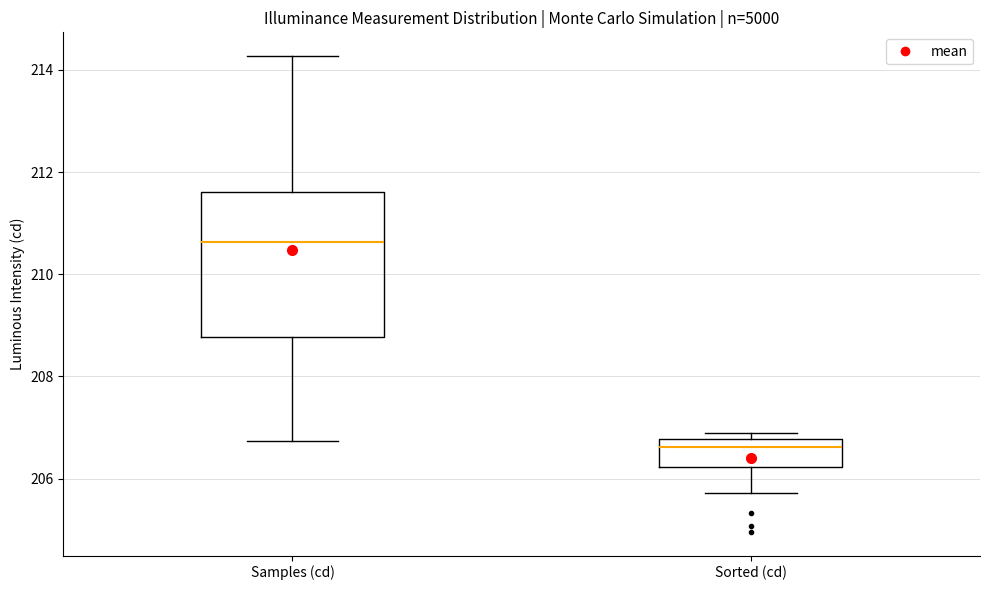

Which box's median line is the highest?

Samples (cd)